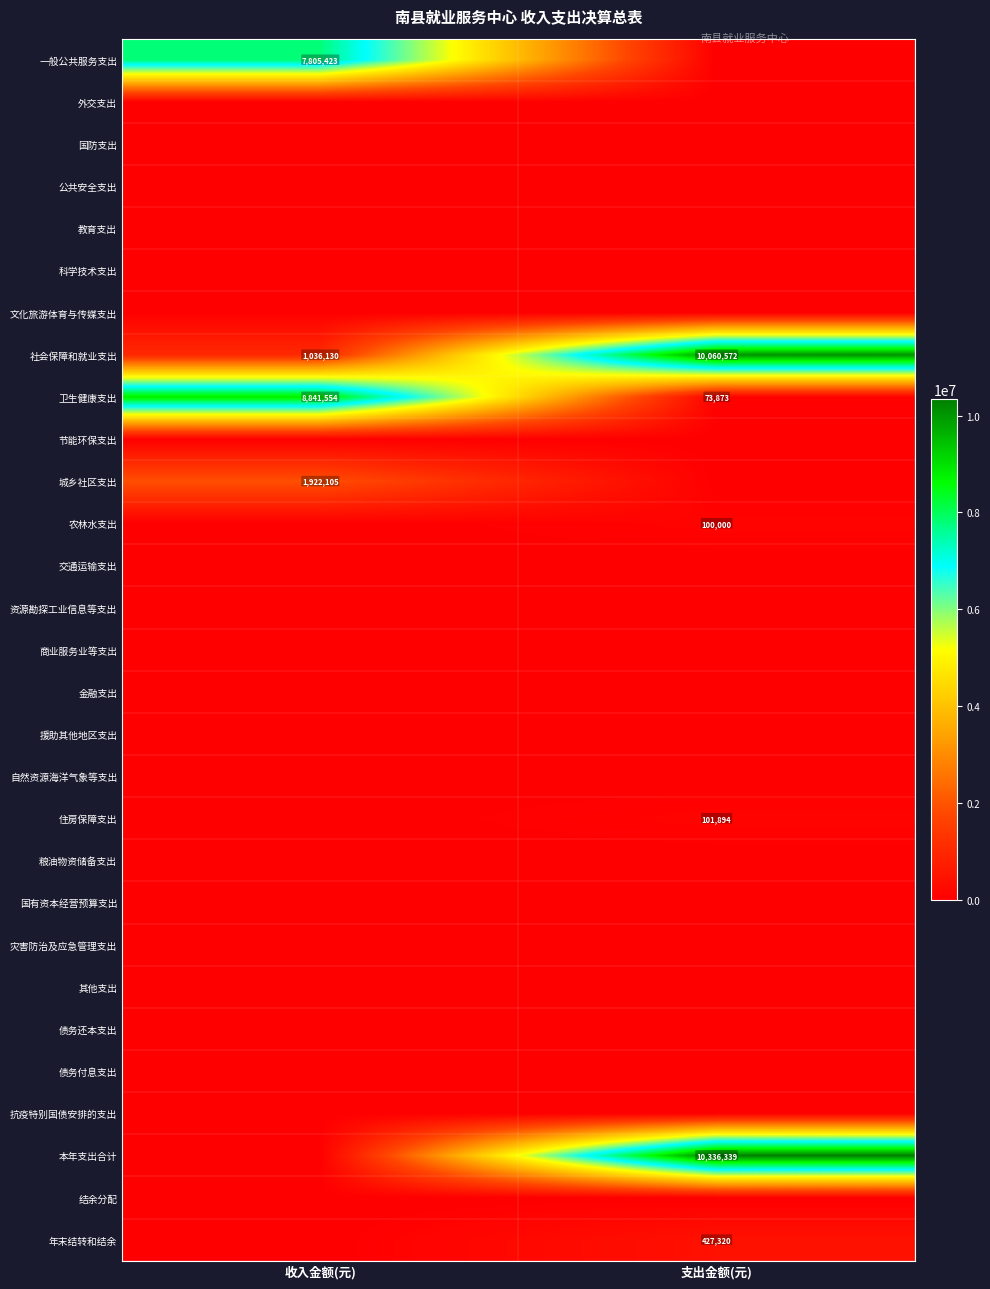

Which category has the lowest value across all series?

支出金额(元)